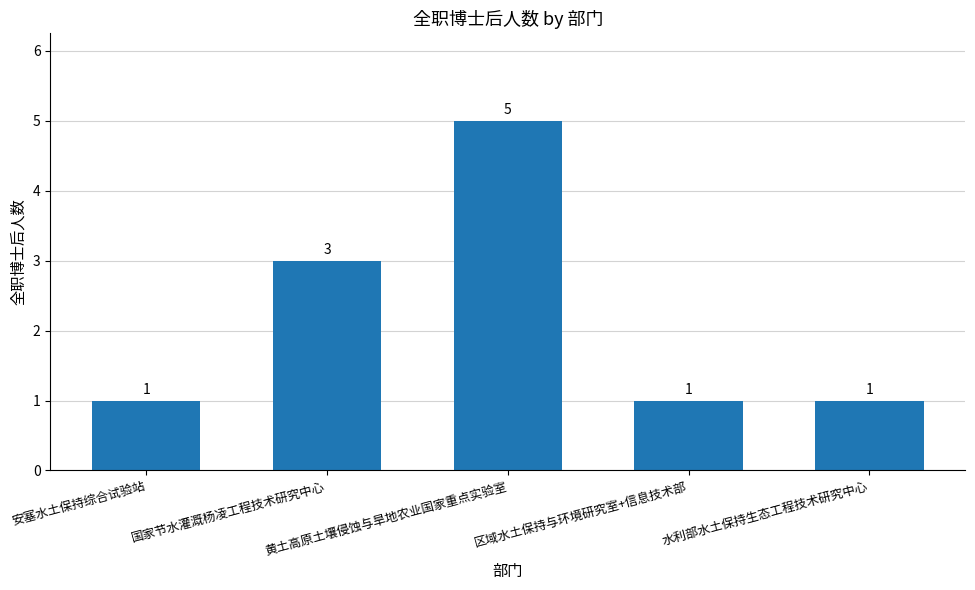

What is the sum of the values at 黄土高原土壤侵蚀与旱地农业国家重点实验室 and 区域水土保持与环境研究室+信息技术部?

6